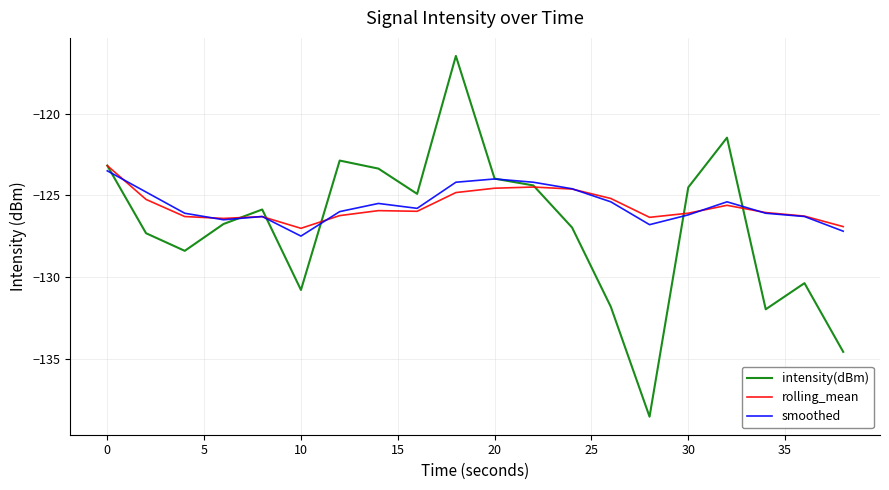

Which series has the widest spread of values?

intensity(dBm)